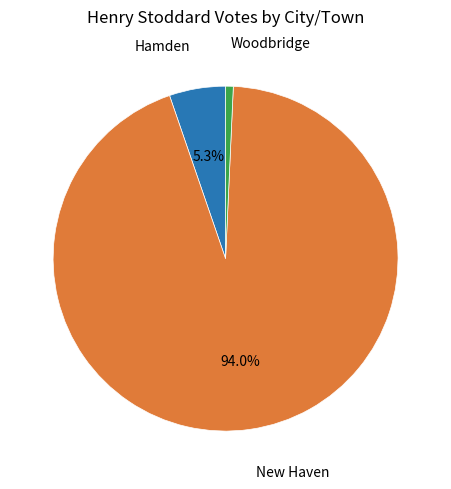

Is there a majority slice in this chart?

Yes